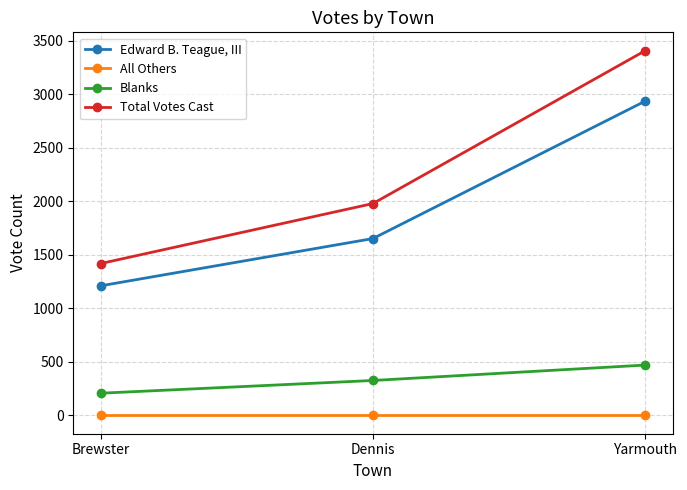

How many lines are shown in the chart?

4